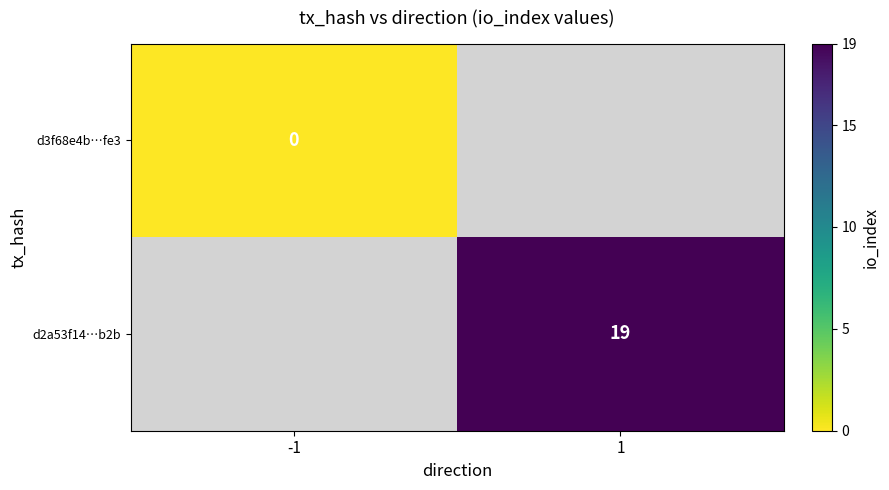

The d2a53f14…b2b series shows 30 at 1. True or false?

False